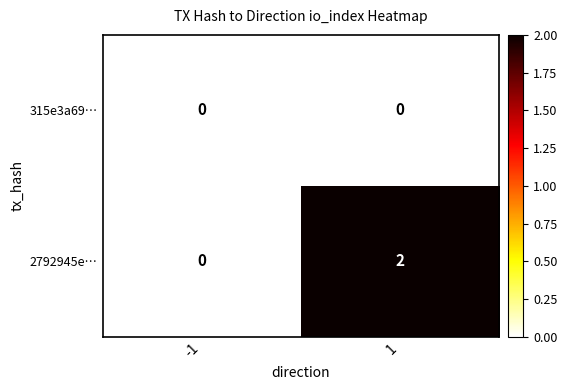

Which series has the largest range (max minus min)?

2792945e…